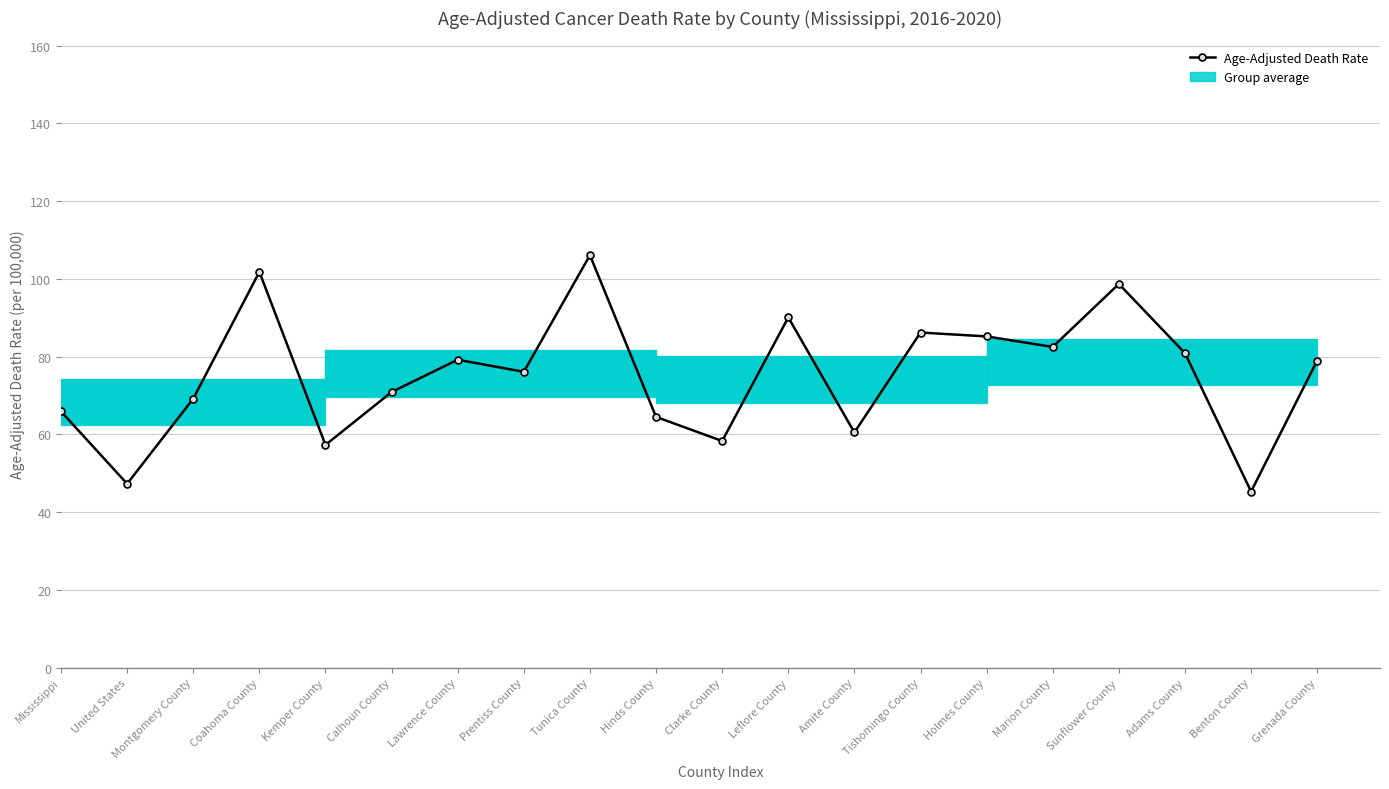

Between Mississippi and Leflore County, which is larger?

Leflore County